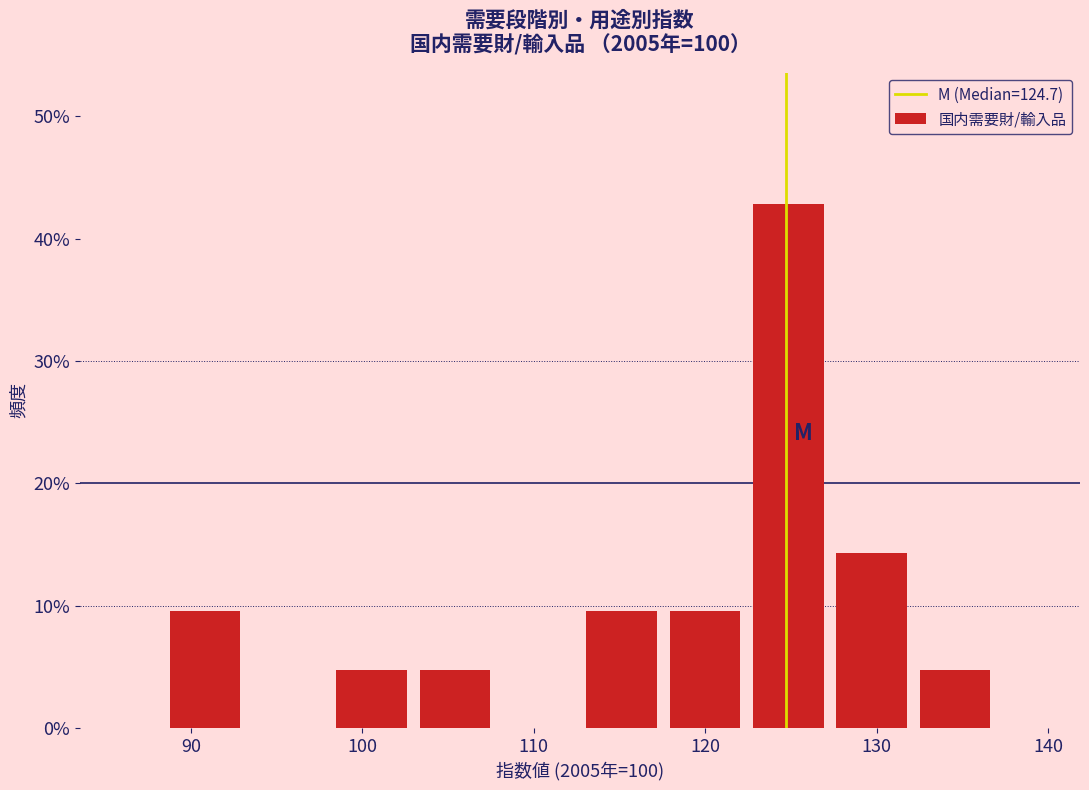

Reading left to right, list every bar in this chart as the range it spans on the x-axis followed by its height. Neither the bar edges nor the heights are printed on the chart, so give them approximately, as read against the axes.

88 to 93: 10
93 to 98: 0
98 to 103: 5
103 to 108: 5
108 to 113: 0
113 to 118: 10
118 to 122: 10
122 to 127: 43
127 to 132: 14
132 to 137: 5